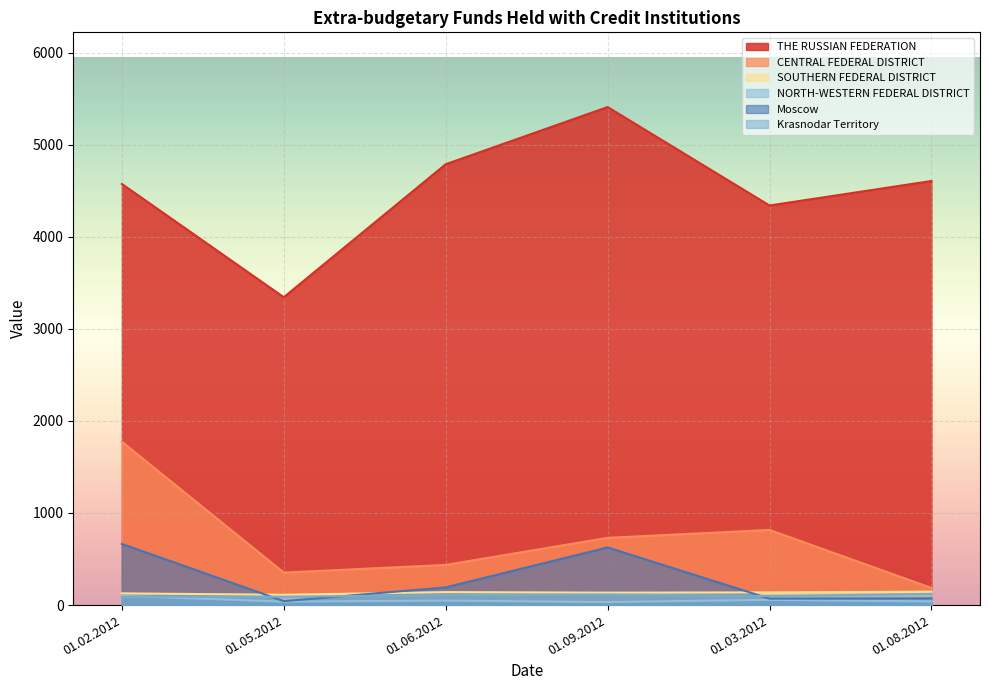

Reading left to right, what are all the values shown in this chart?

THE RUSSIAN FEDERATION: 01.02.2012=4573	01.05.2012=3343	01.06.2012=4787	01.09.2012=5408	01.03.2012=4339	01.08.2012=4605
CENTRAL FEDERAL DISTRICT: 01.02.2012=1774	01.05.2012=353	01.06.2012=436	01.09.2012=730	01.03.2012=816	01.08.2012=186
SOUTHERN FEDERAL DISTRICT: 01.02.2012=127	01.05.2012=112	01.06.2012=141	01.09.2012=135	01.03.2012=138	01.08.2012=146
NORTH-WESTERN FEDERAL DISTRICT: 01.02.2012=100	01.05.2012=38	01.06.2012=49	01.09.2012=33	01.03.2012=57	01.08.2012=40
Moscow: 01.02.2012=664	01.05.2012=43	01.06.2012=192	01.09.2012=626	01.03.2012=70	01.08.2012=73
Krasnodar Territory: 01.02.2012=90	01.05.2012=91	01.06.2012=108	01.09.2012=114	01.03.2012=98	01.08.2012=122